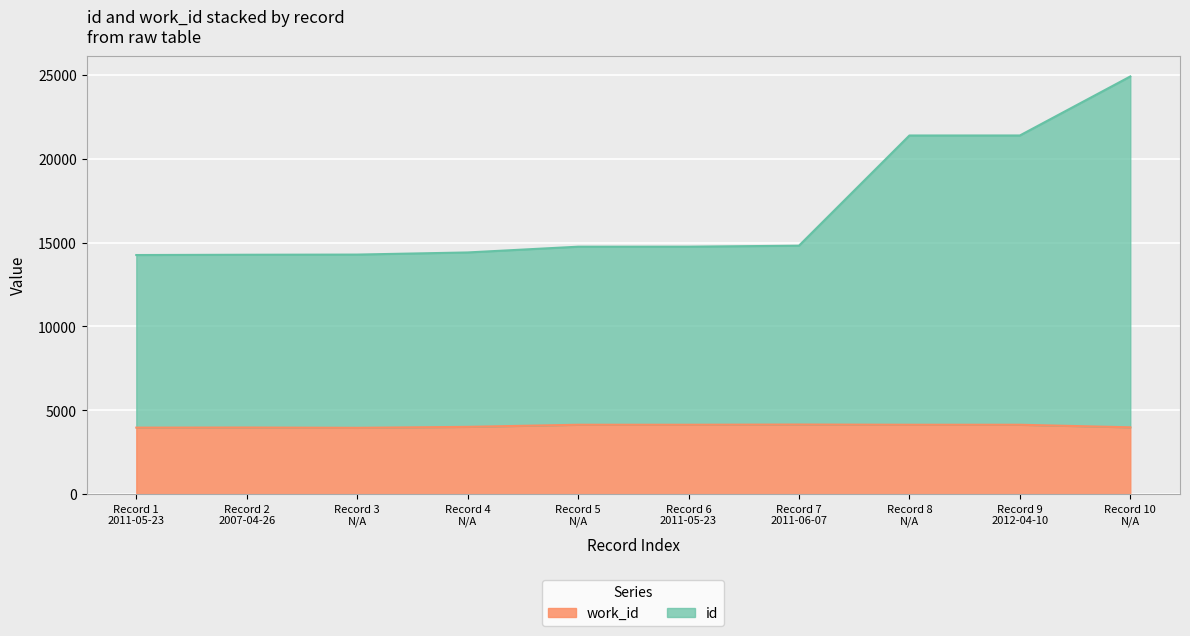

Rank the series by their maximum value, from lowest to highest.

work_id, id